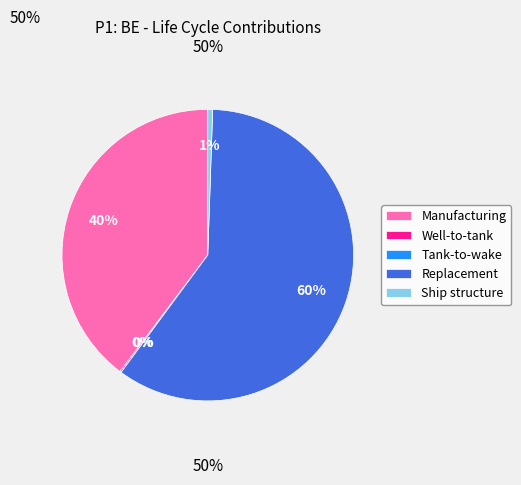

Is there any slice that represents more than half of the pie?

Yes